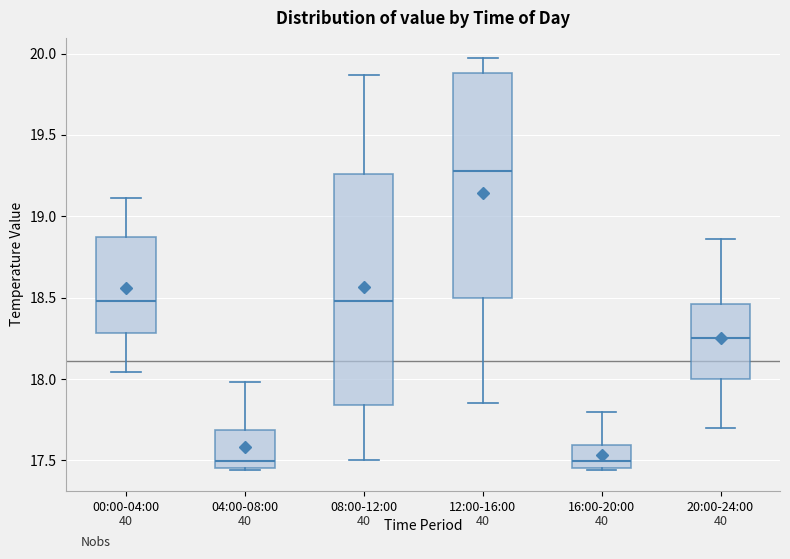

Which box's median line is the highest?

12:00-16:00